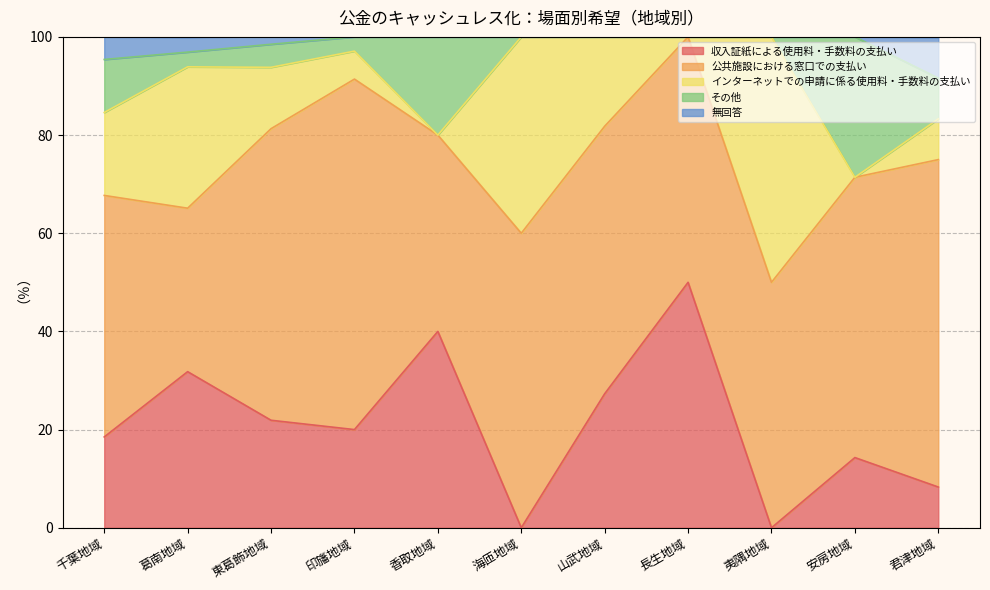

What is the maximum value for 公共施設における窓口での支払い?

71.4